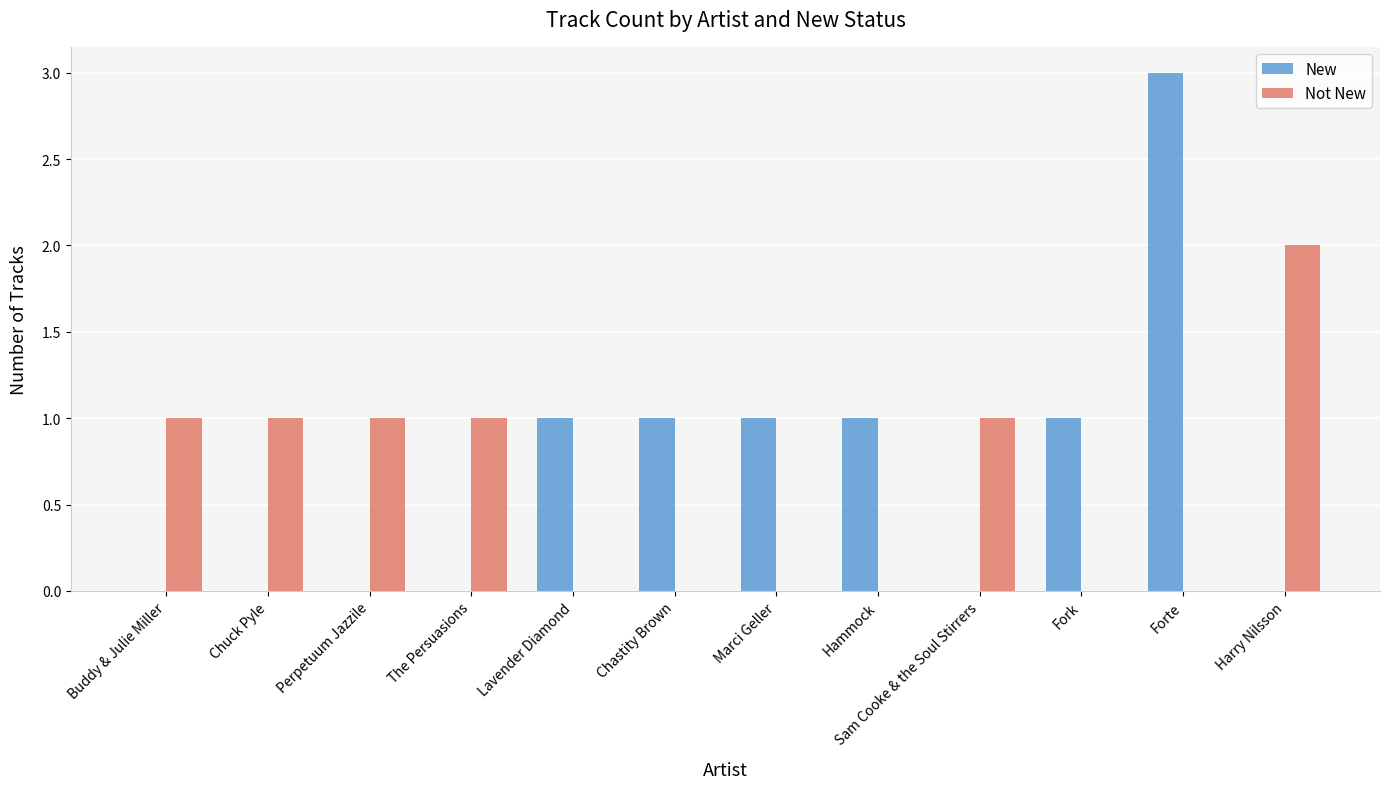

What is the spread (max minus min) of values at Chuck Pyle?

1